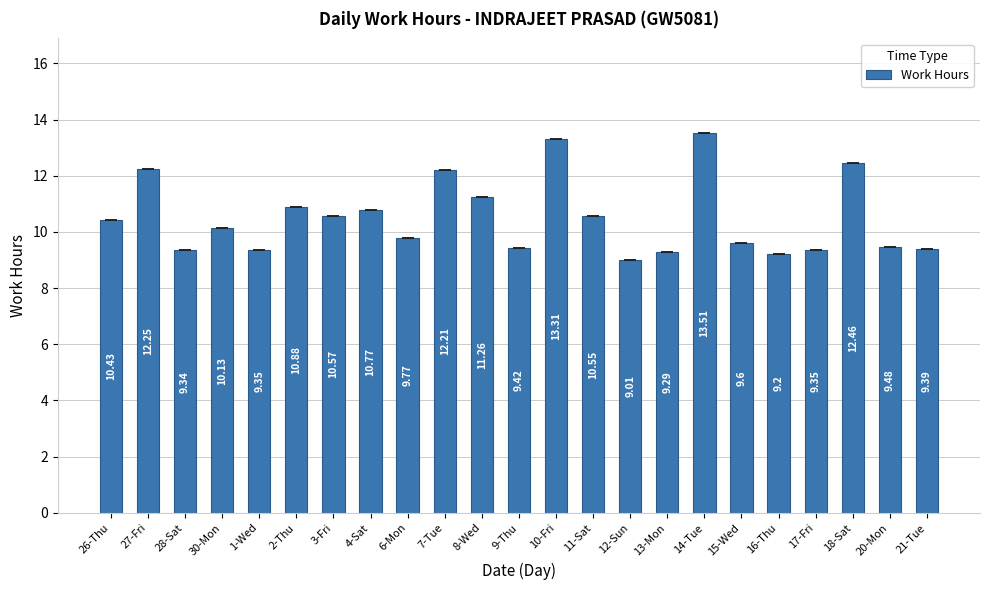

What is the minimum value shown in the chart?

9.0